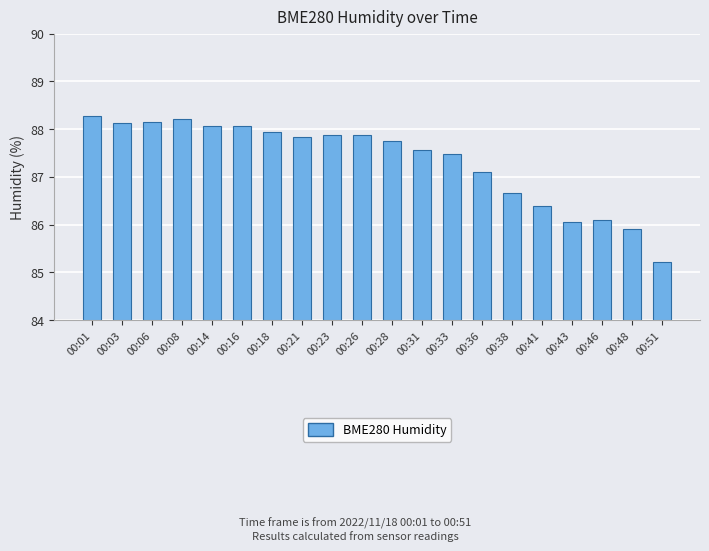

What is the value of the 20th bar from the left?

85.2